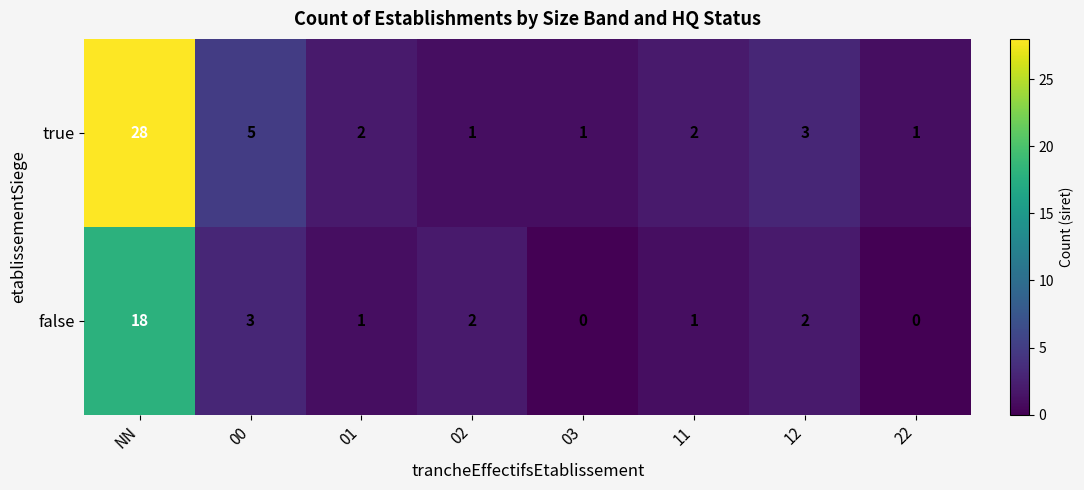

At which category is the sum across all series the highest?

NN